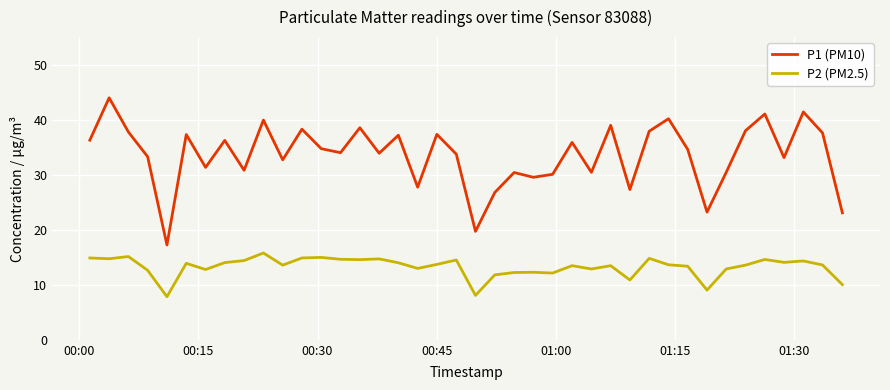

Does the chart display data point markers on the line(s)?

No